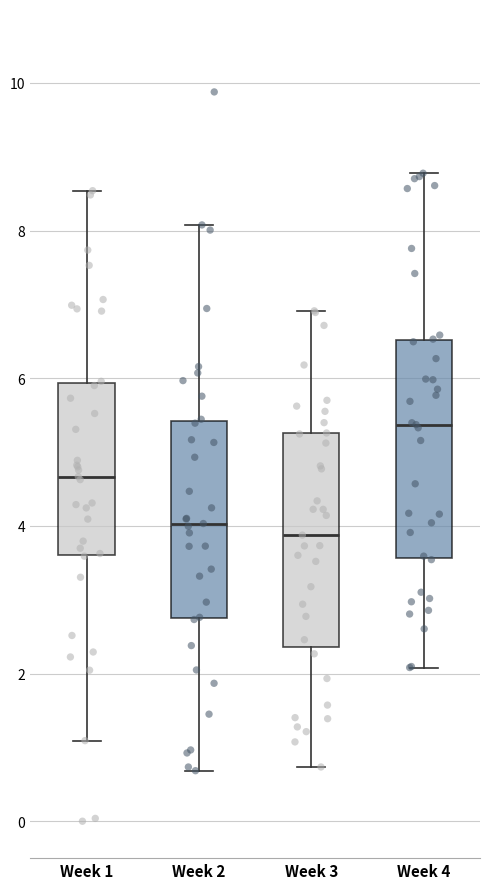

Where does the median line of the box for Week 4 sit on the y-axis? The values are not printed on the chart, so give them approximately, as read against the axis.

5.4